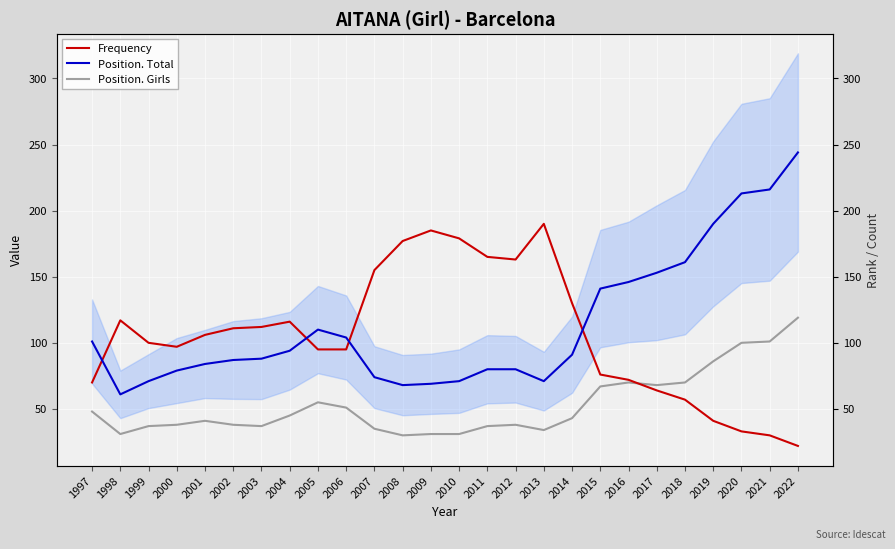

What is the difference between the maximum and minimum values in the Position. Total series?

183